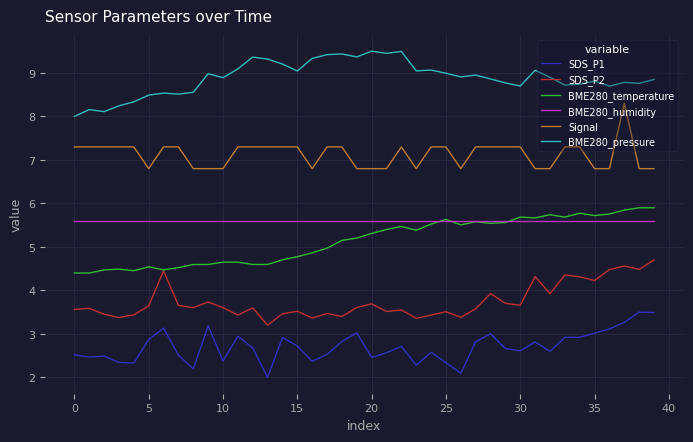

Which series has the largest total across all categories?

BME280_pressure